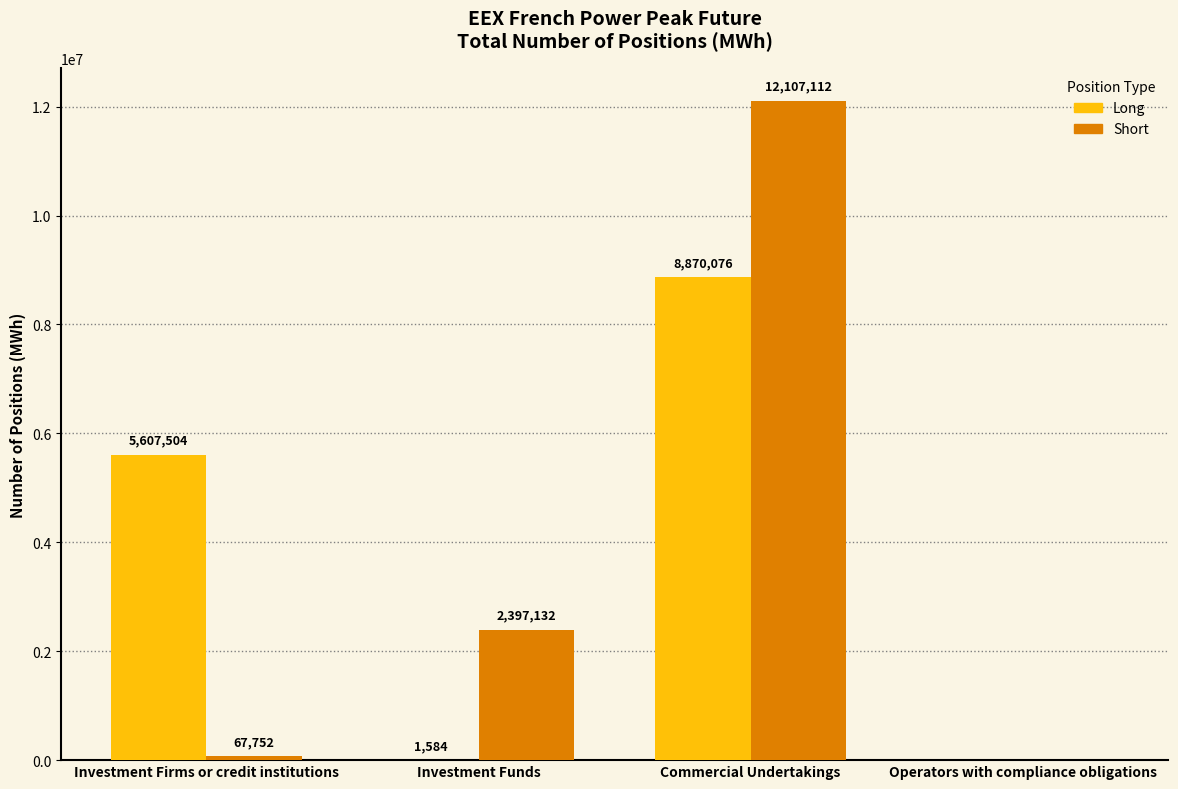

Which series has the largest total across all categories?

Short